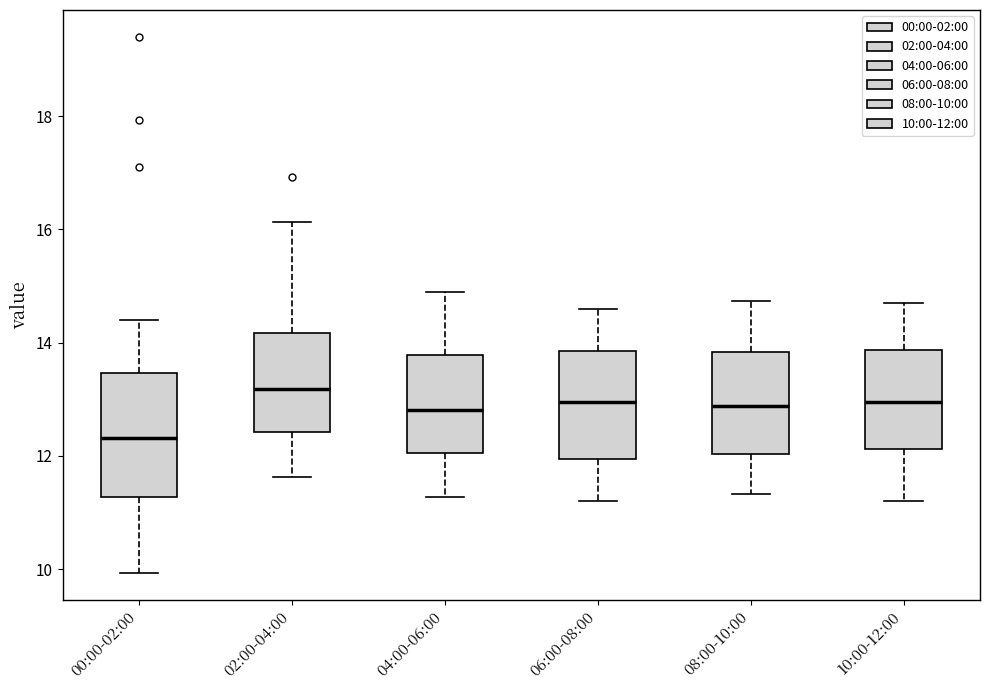

Which box's median line is the highest?

02:00-04:00